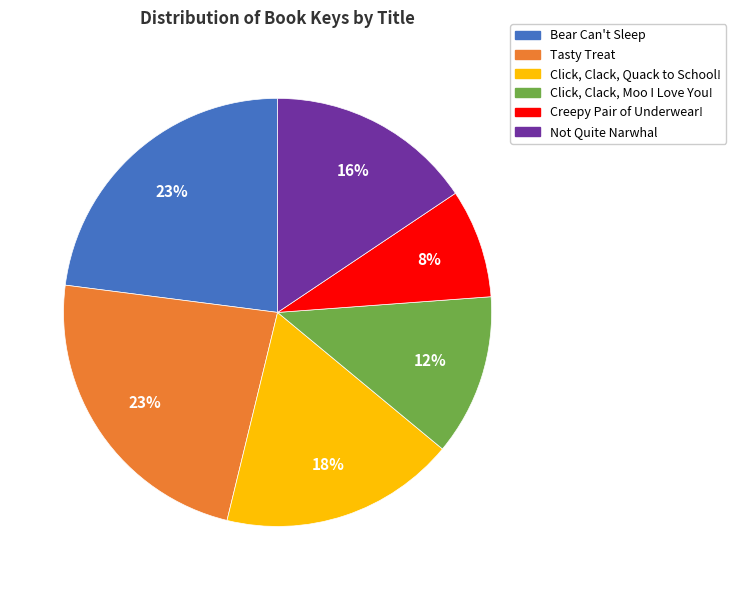

Combined, do Tasty Treat and Not Quite Narwhal account for over 50%?

No